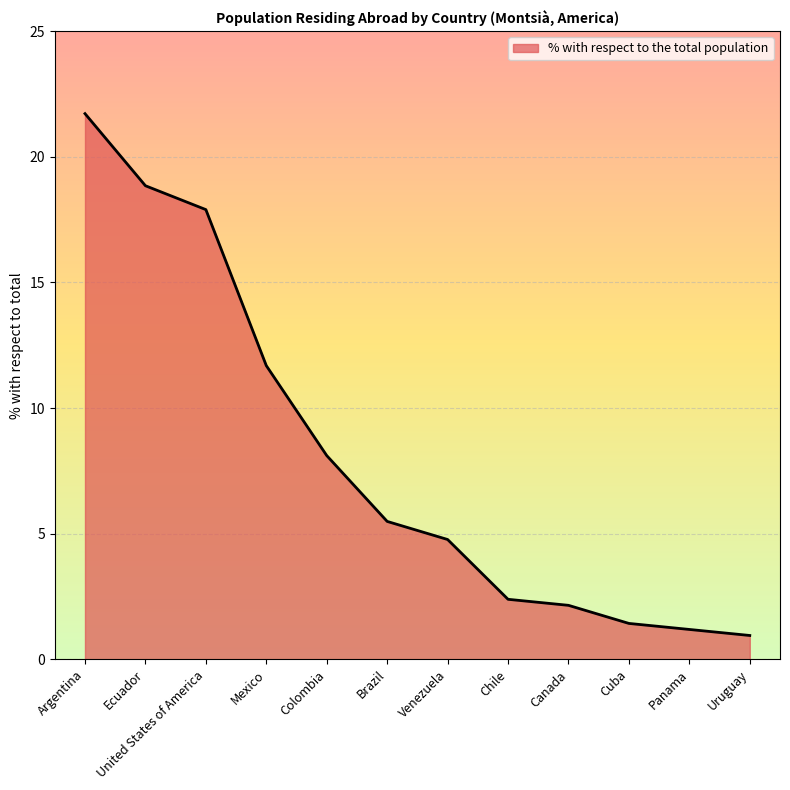

What is the maximum value shown in the chart?

21.7